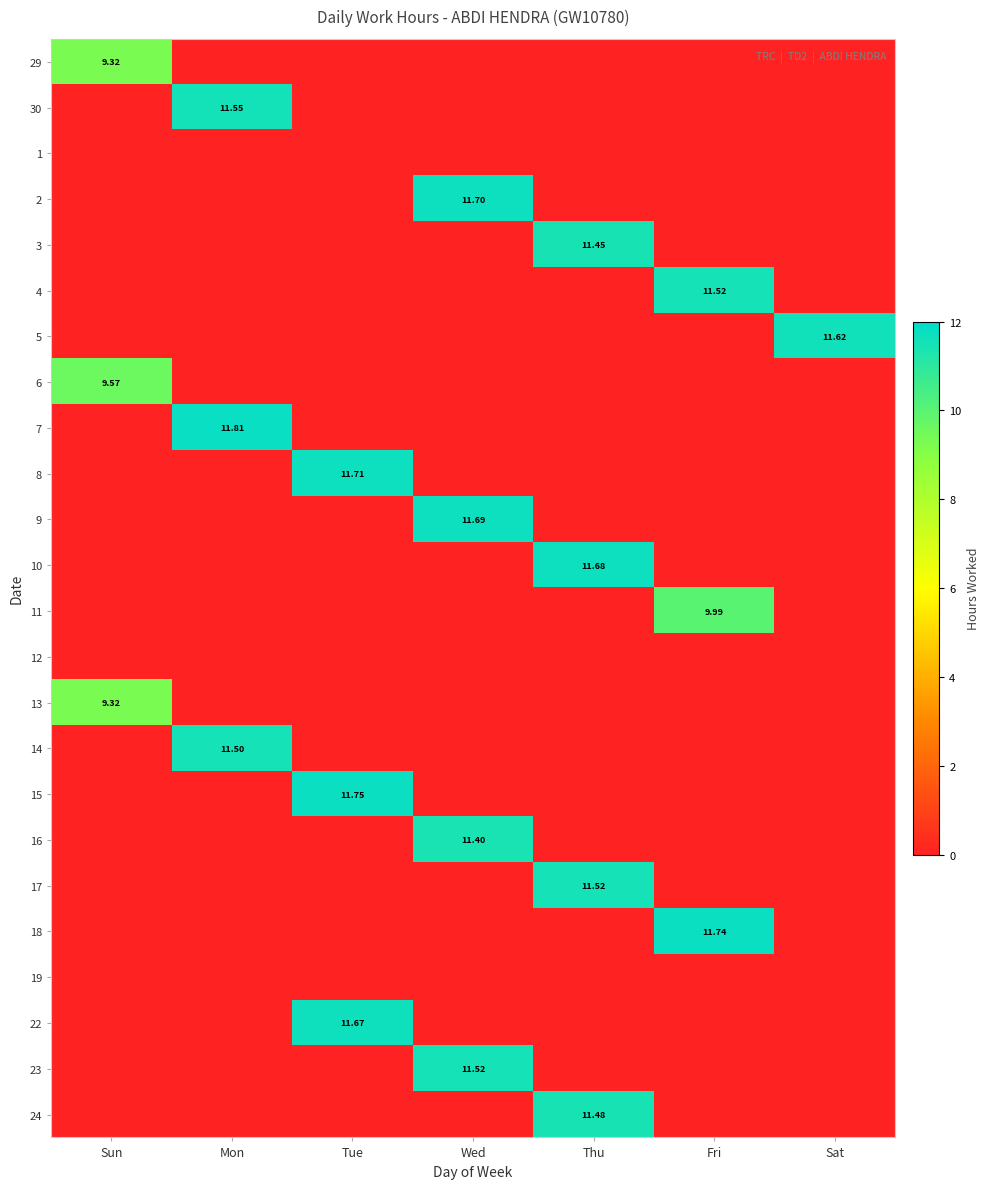

True or false: 14 has a value of 0.0 at Sun.

True